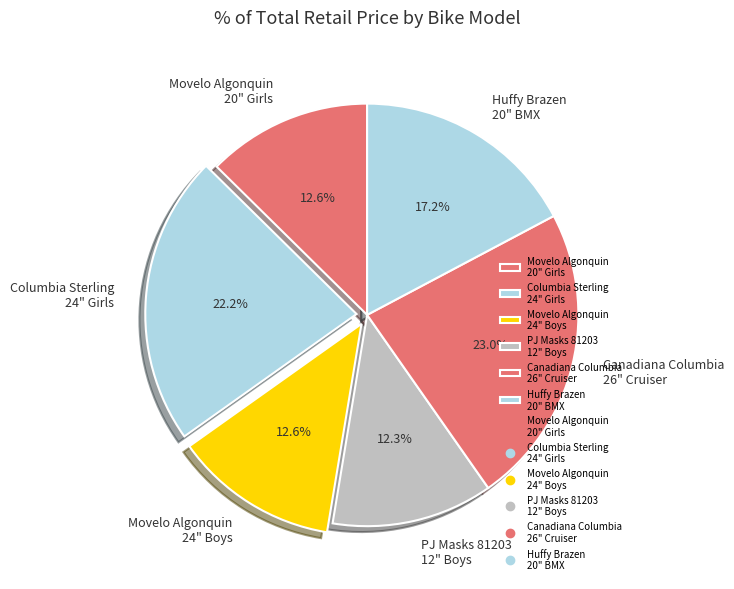

Combined, do Huffy Brazen 20" BMX and Movelo Algonquin 24" Boys account for over 50%?

No